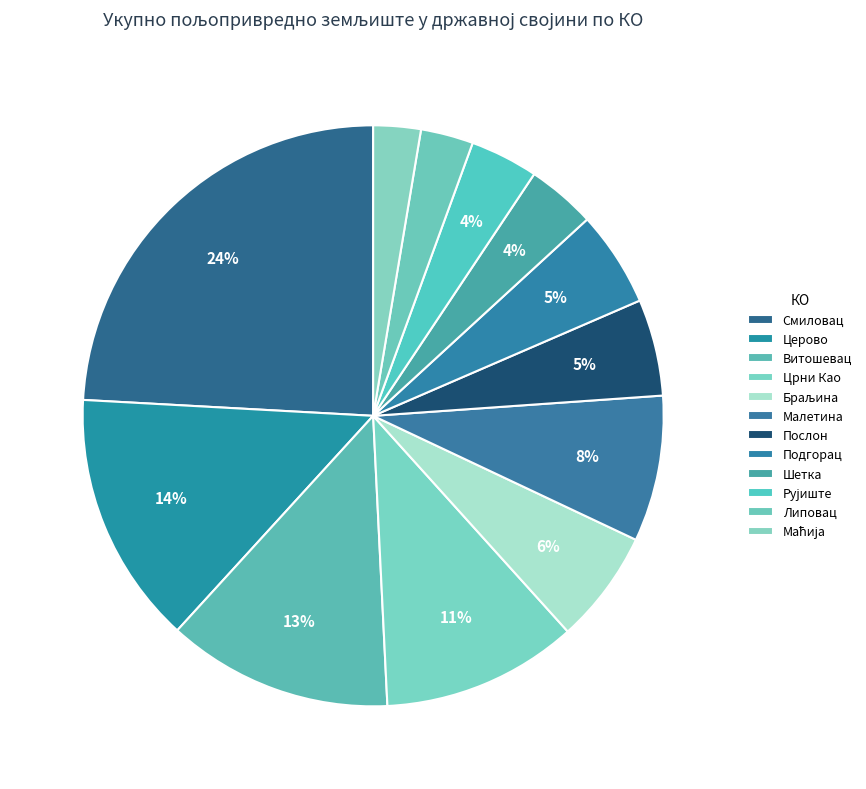

Rank the categories by value from lowest to highest.

Маћија, Липовац, Рујиште, Шетка, Подгорац, Послон, Браљина, Малетина, Црни Као, Витошевац, Церово, Смиловац